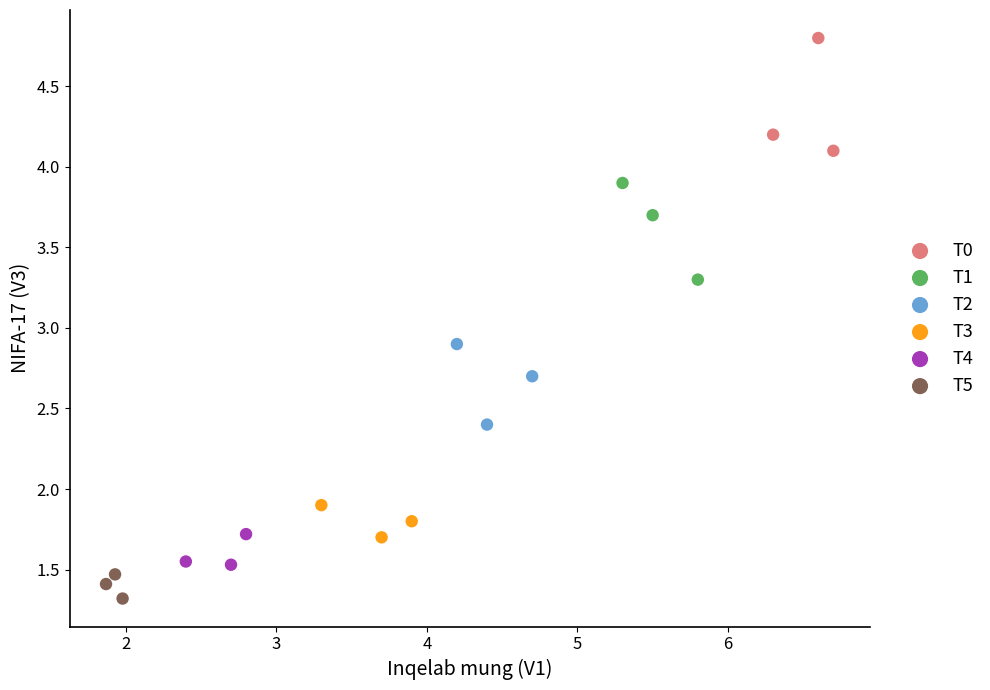

Which series reaches the minimum Y coordinate?

T5